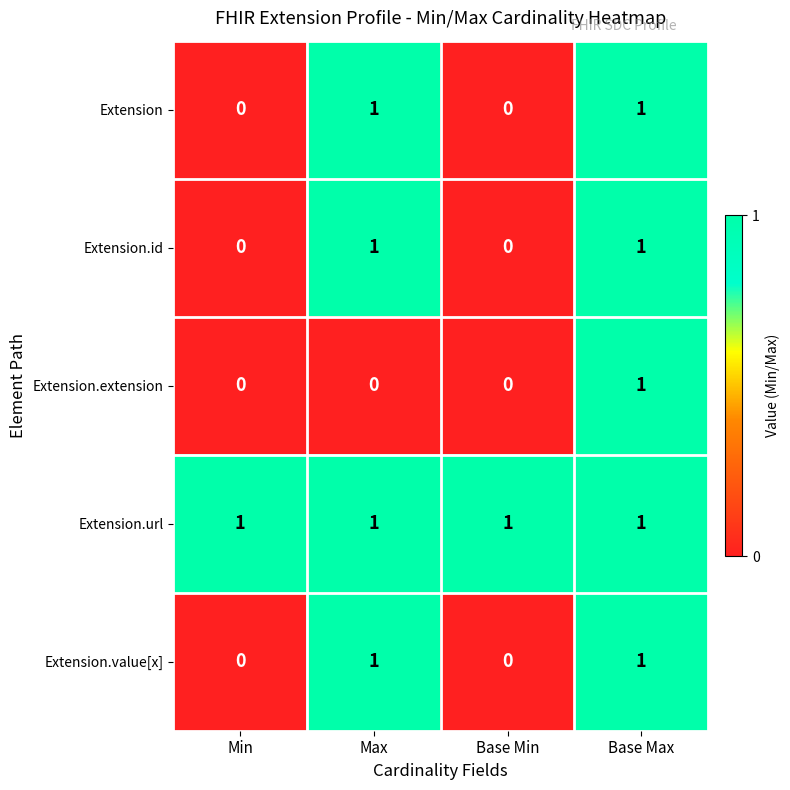

Count the Extension.value[x] values in the range 0 to 1.

4